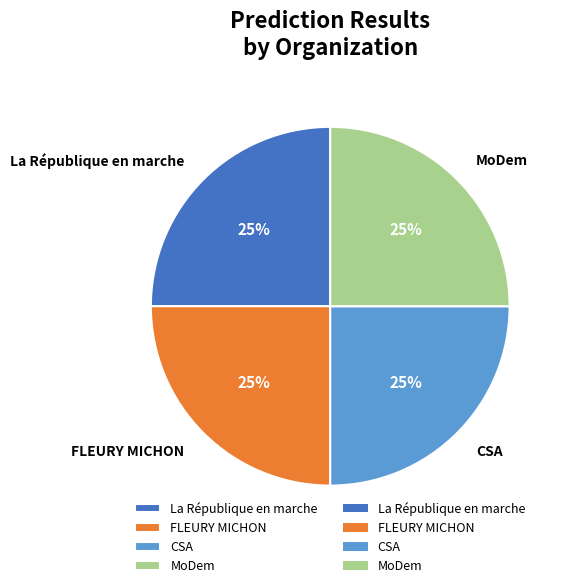

What percentage is the La République en marche slice, to the nearest percent?

25%